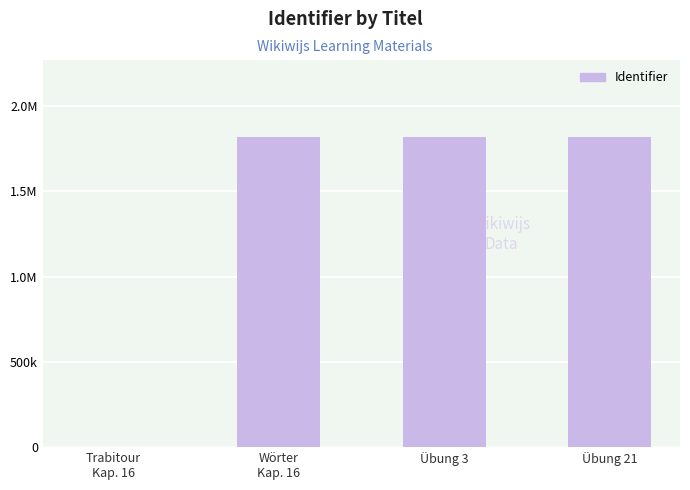

Which has a higher value, Übung 3 or Übung 21?

Übung 21